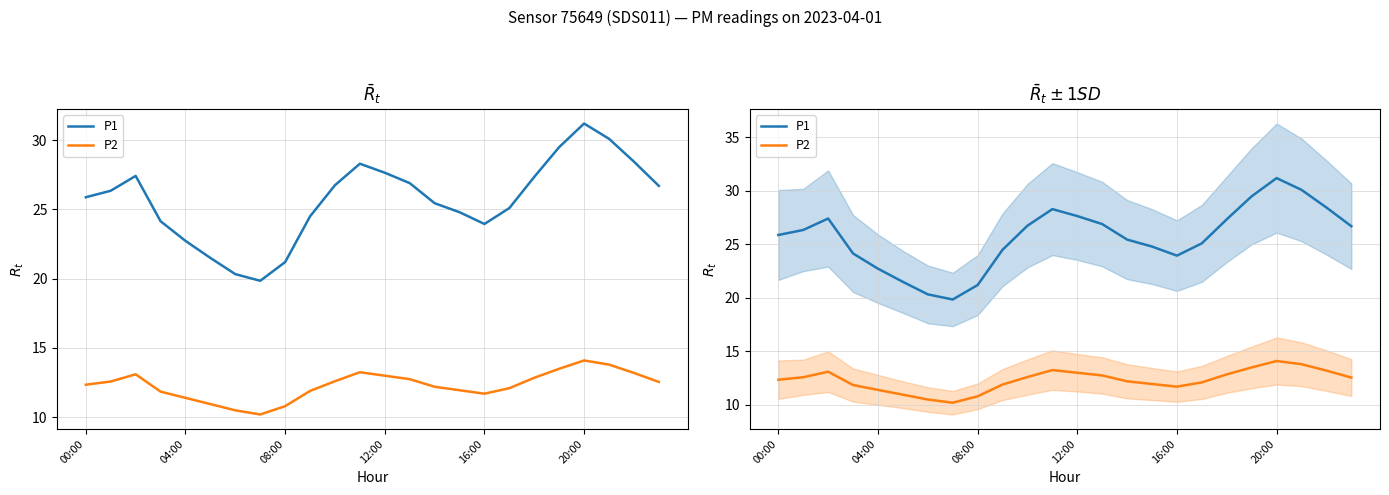

What is the difference between the highest and lowest values at 08:00?

10.4